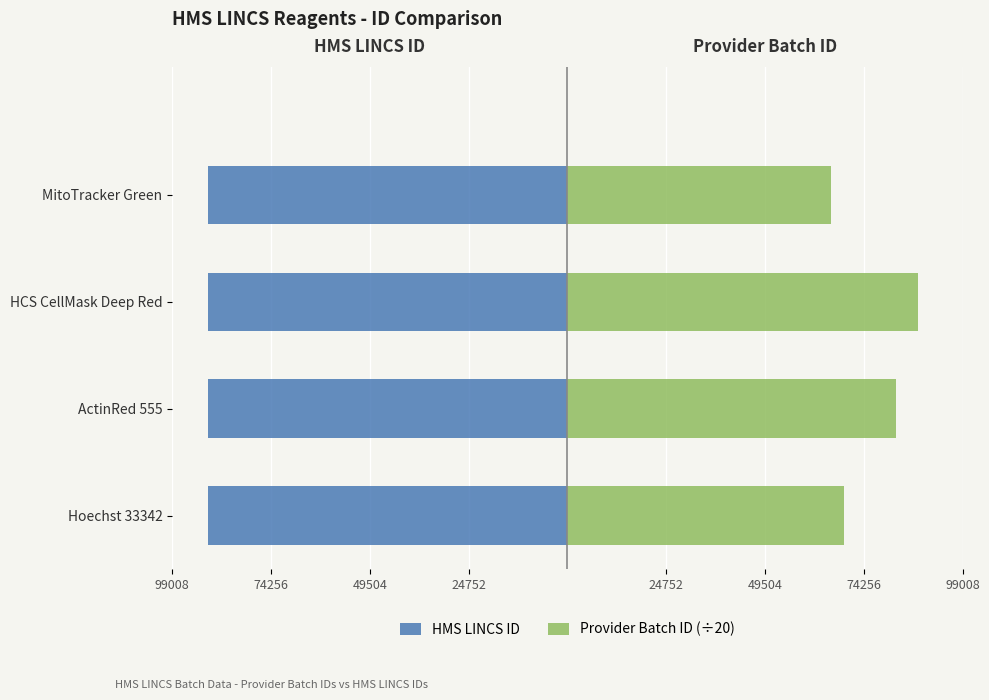

What is the maximum value for Provider Batch ID (÷20)?

87876.1